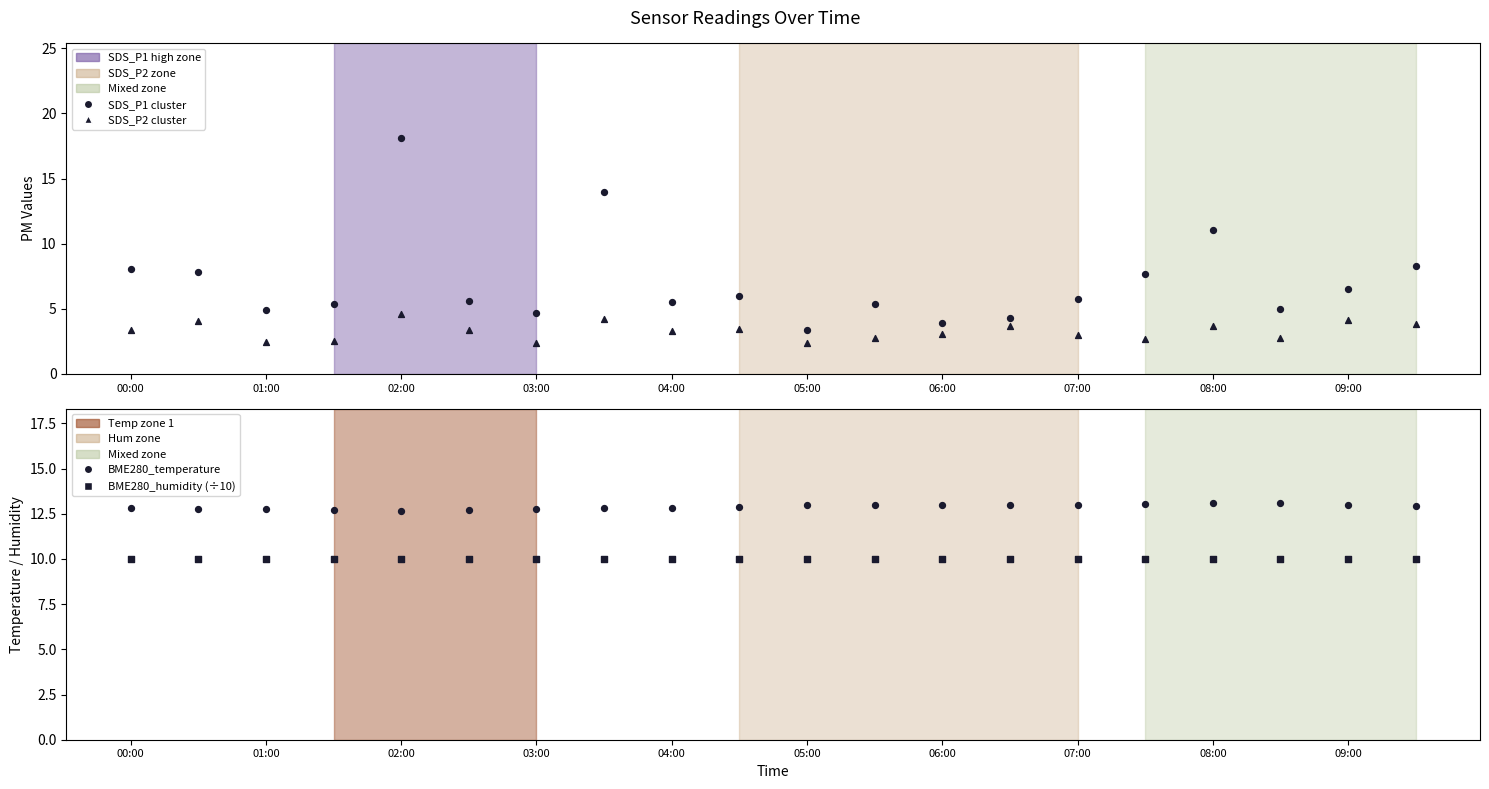

Which series contains the lowest Y value?

SDS_P2